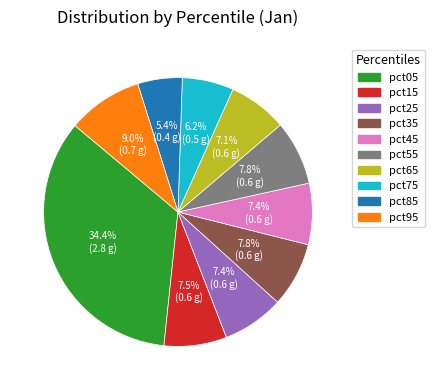

What is the largest slice in the pie chart?

pct05